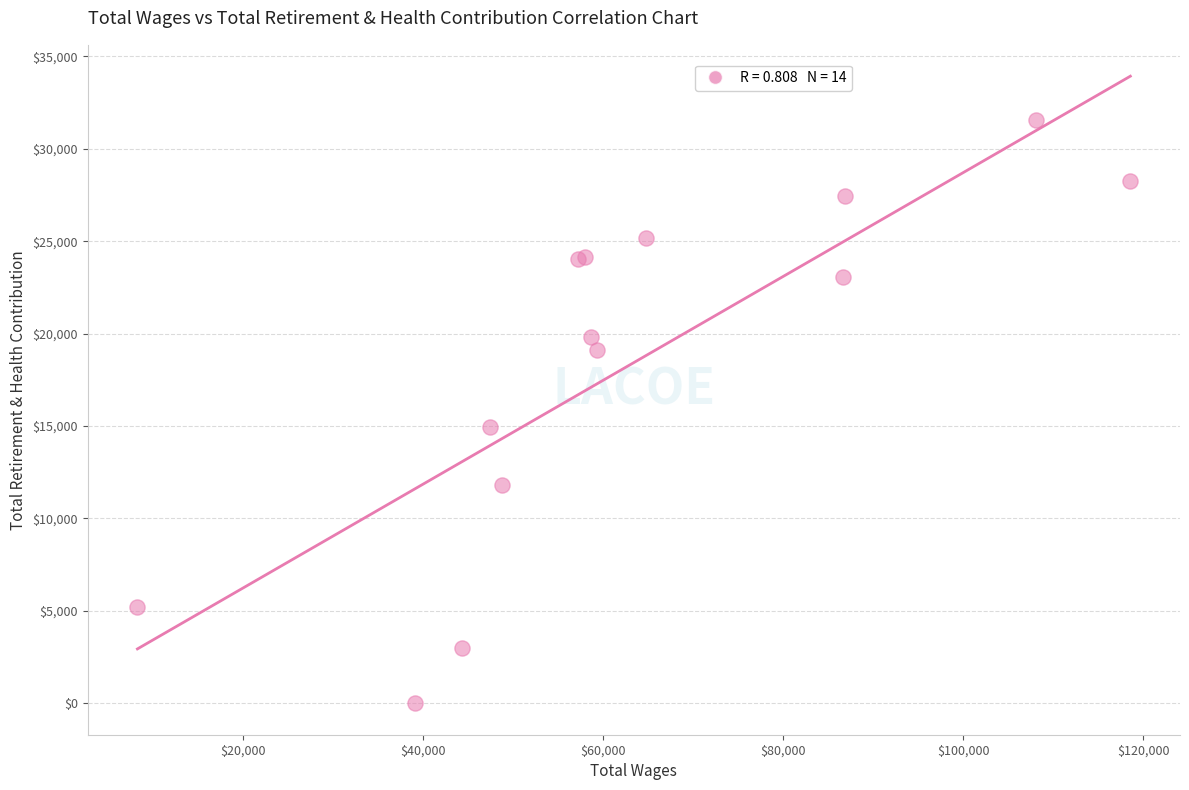

What Y value in the scatter plot is closest to 15789?

14933